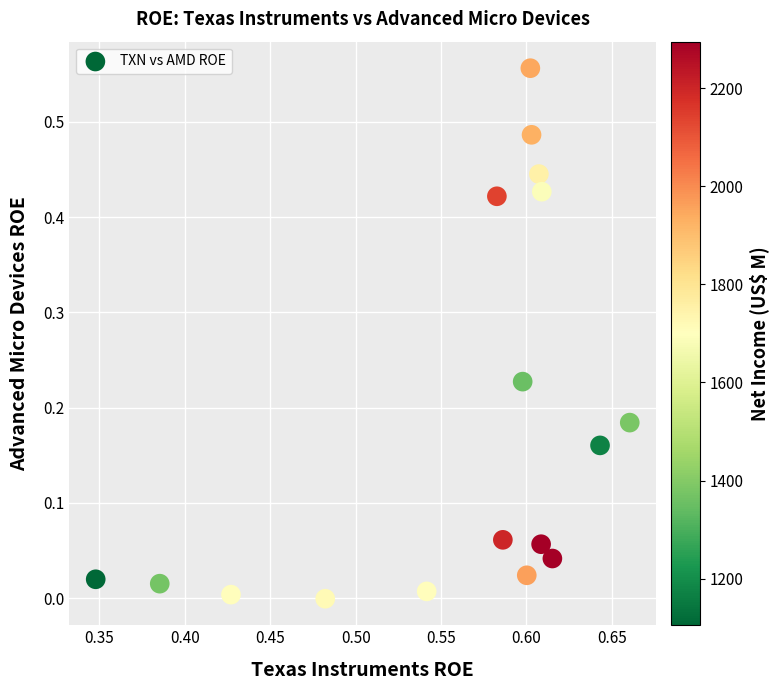

What is the range of X values (max minus min)?

0.3